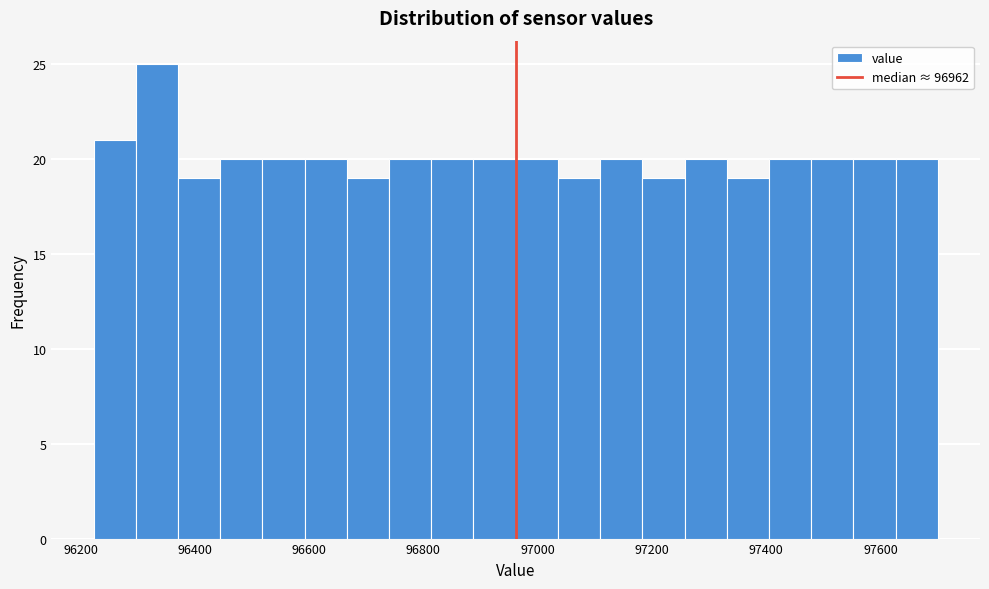

Read against the x-axis, roughly where is the centre of the tallest bar?

96340